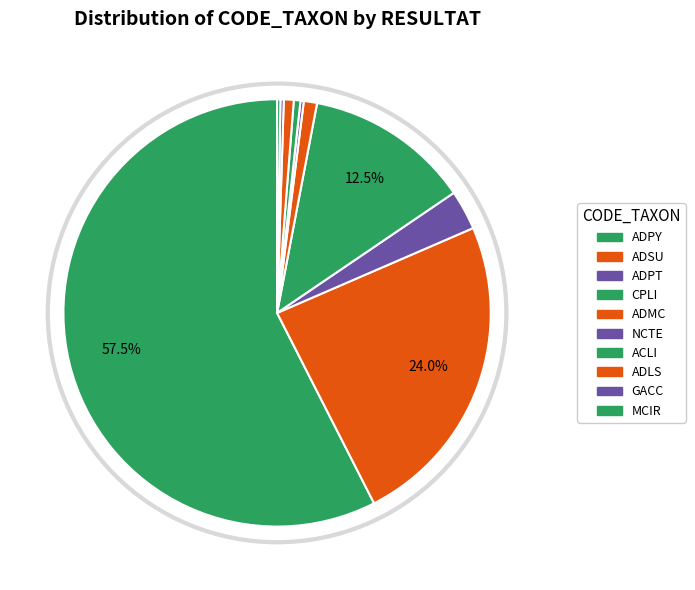

How many slices are in this pie chart?

10